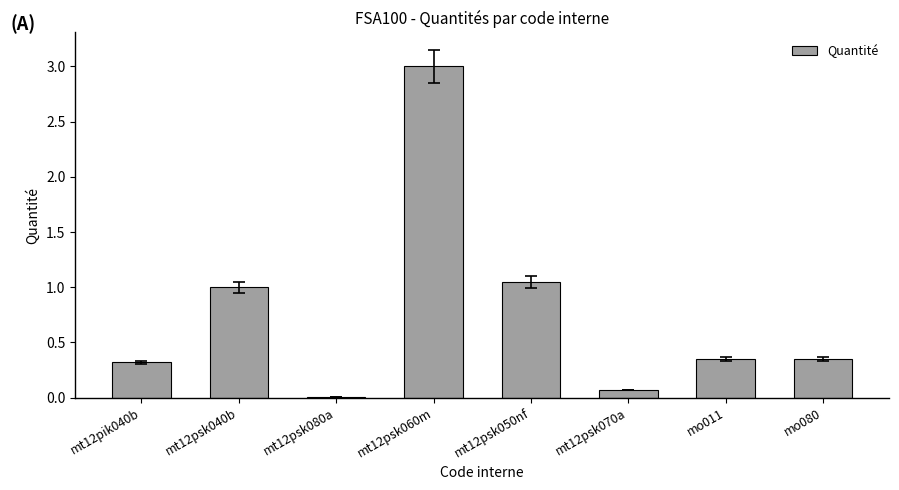

The chart shows a value of 0.3 at mo011. True or false?

True